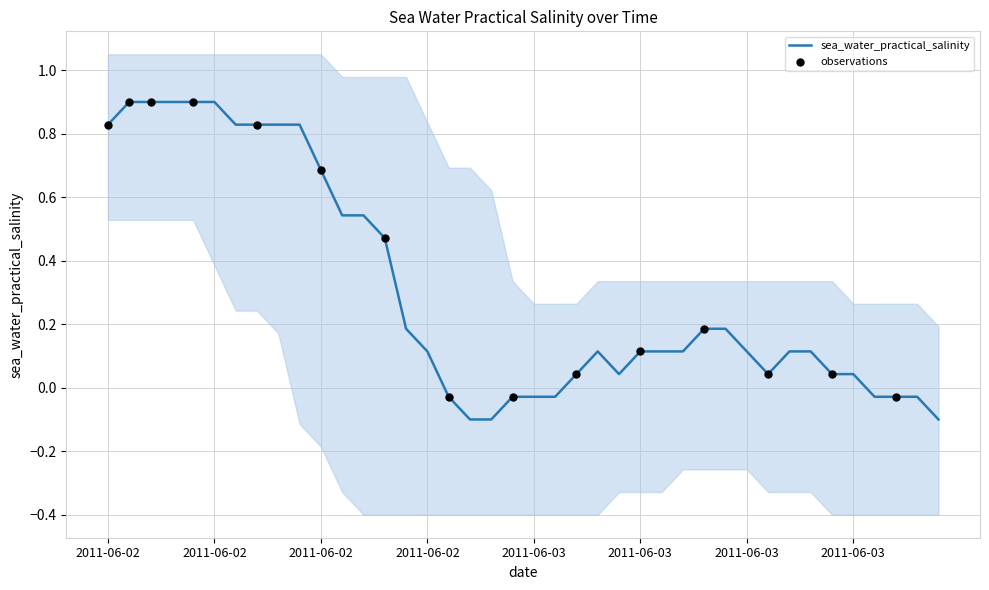

What is the change in value from 2011-06-02T18:30 to 2011-06-04T07:45?

-0.6